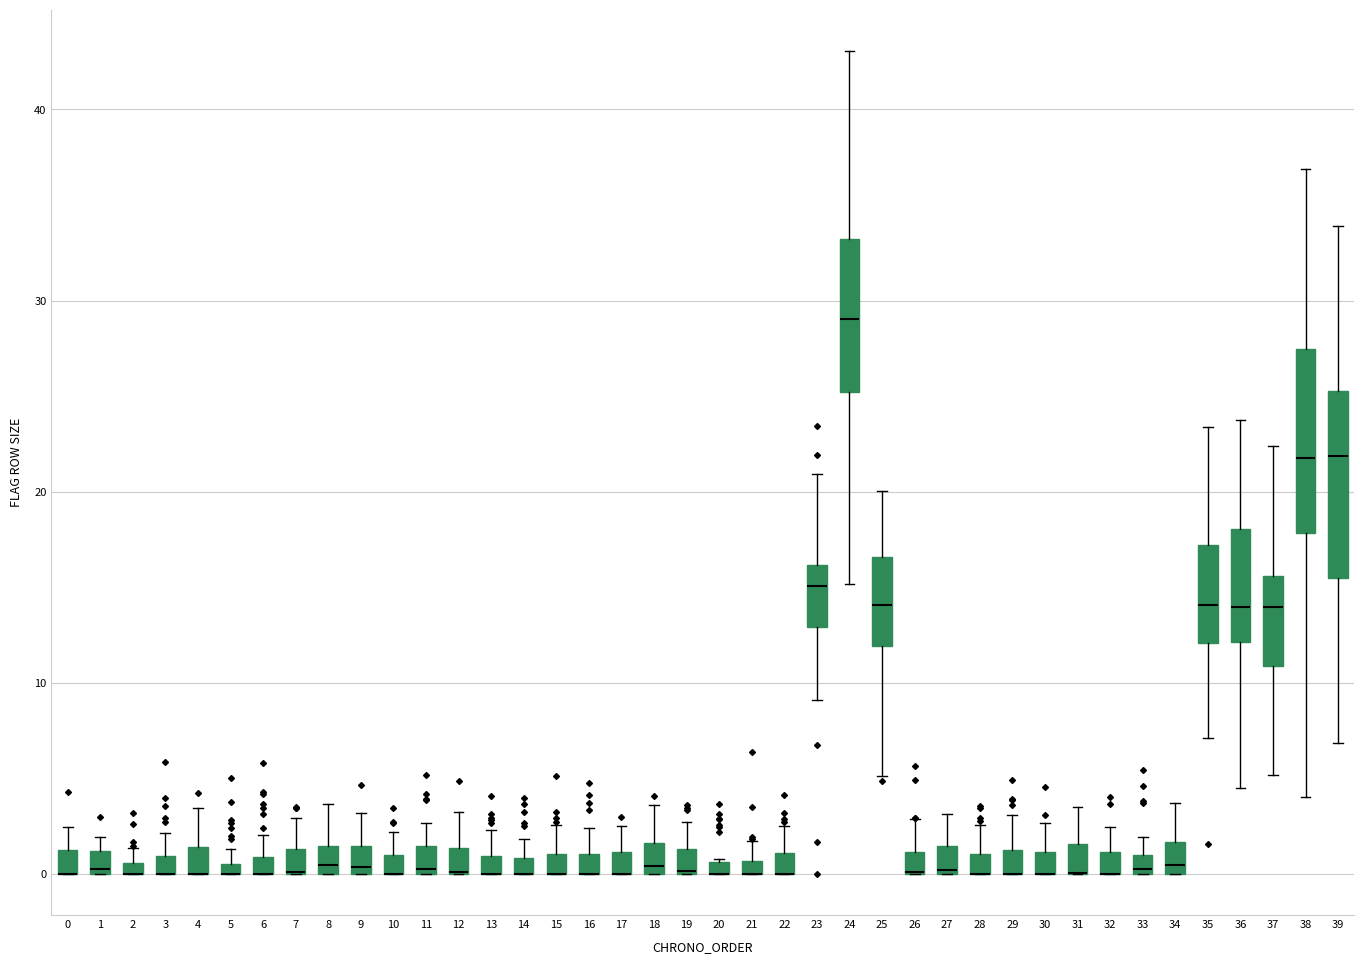

Where is the lower edge of the box at x = 16 on the y-axis? The values are not printed on the chart, so give them approximately, as read against the axis.

0